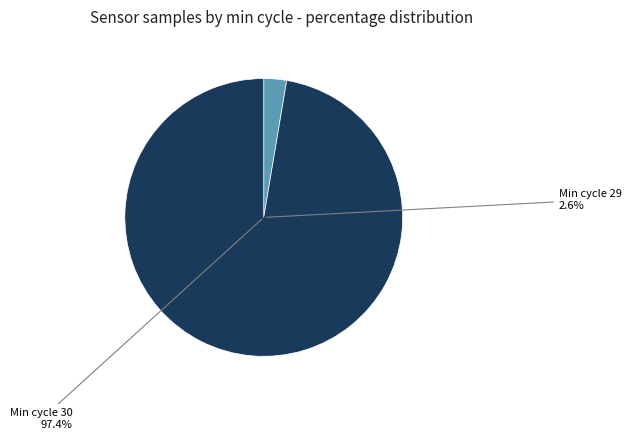

Is there any slice that represents more than half of the pie?

Yes